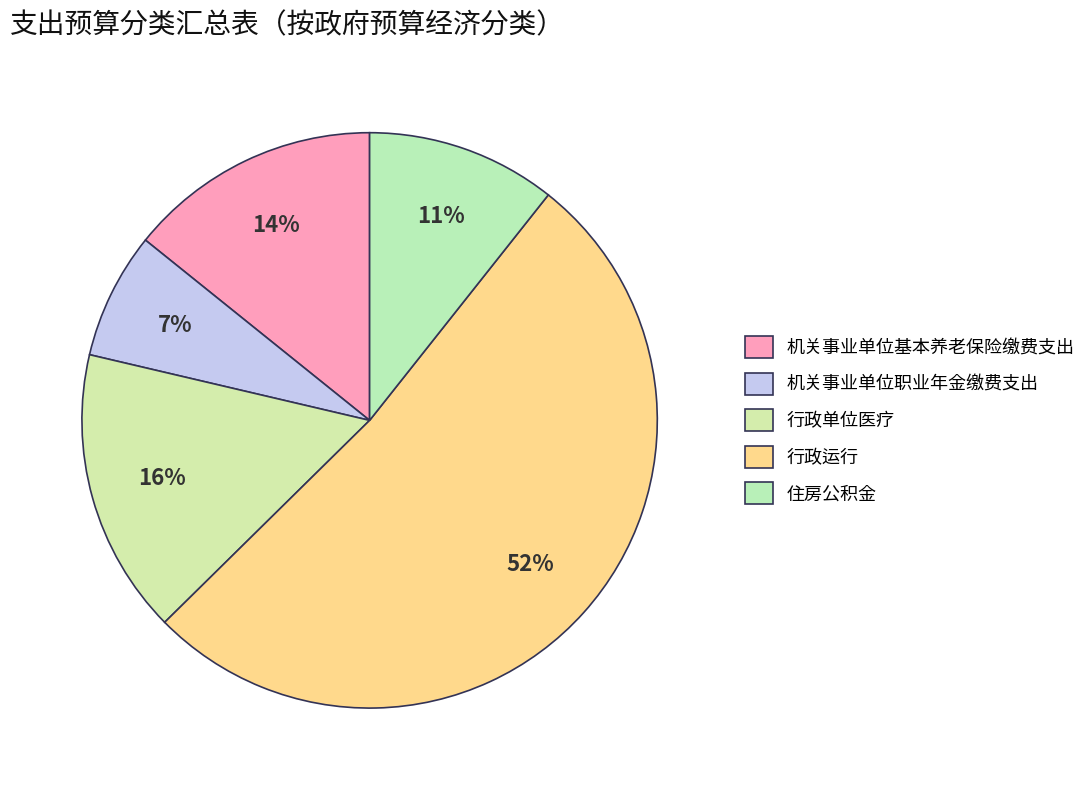

How much of the chart is everything except 机关事业单位职业年金缴费支出?

92.9%